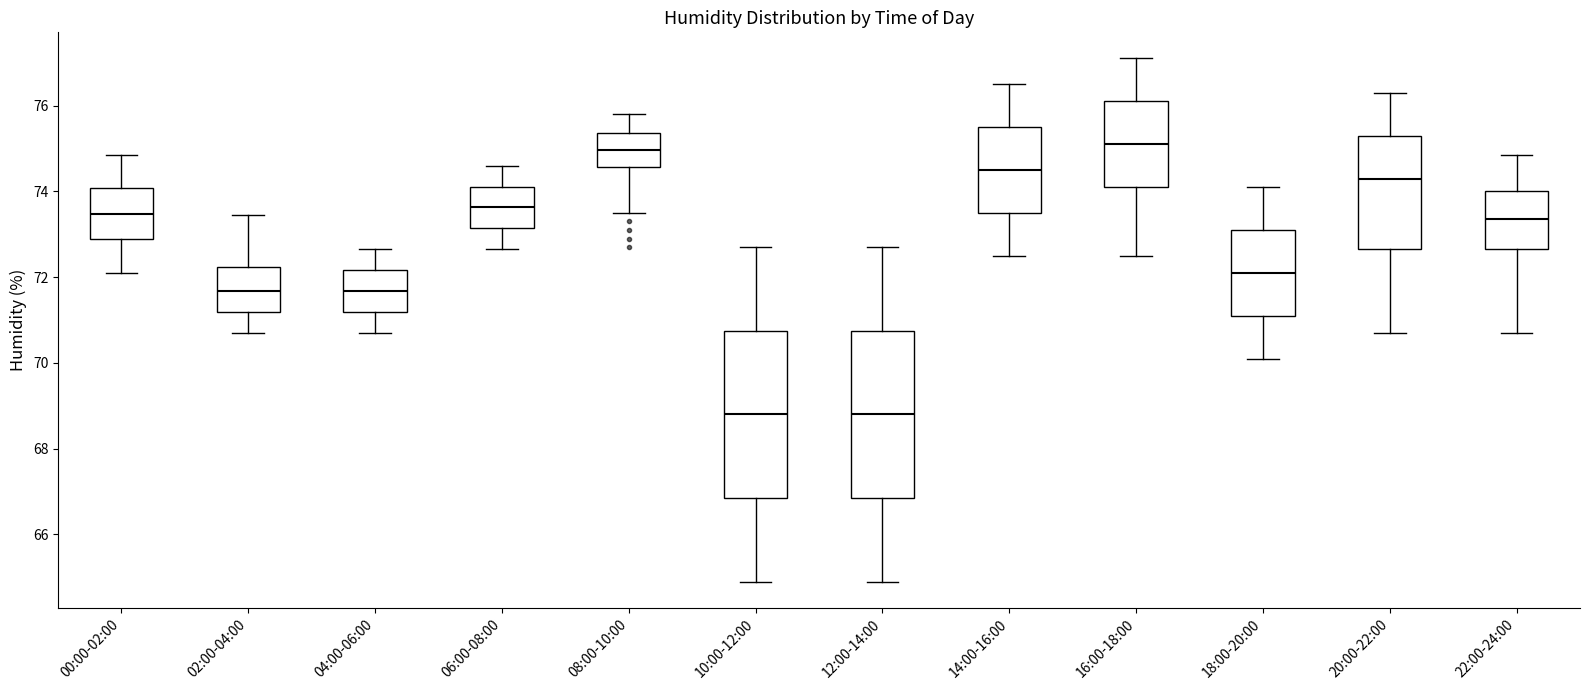

Reading left to right, transcribe this box plot: for each box, give where its median line is, the range the box spans, and where its two whiskers end, as read against the y-axis. The values are not printed on the chart, so give them approximately, as read against the axis.

00:00-02:00: median 73.4, box 72.8 to 74.0, whiskers 72.0 to 74.8
02:00-04:00: median 71.6, box 71.2 to 72.2, whiskers 70.8 to 73.4
04:00-06:00: median 71.6, box 71.2 to 72.2, whiskers 70.8 to 72.6
06:00-08:00: median 73.6, box 73.2 to 74.2, whiskers 72.6 to 74.6
08:00-10:00: median 75.0, box 74.6 to 75.4, whiskers 73.6 to 75.8
10:00-12:00: median 68.8, box 66.8 to 70.8, whiskers 65.0 to 72.8
12:00-14:00: median 68.8, box 66.8 to 70.8, whiskers 65.0 to 72.8
14:00-16:00: median 74.6, box 73.6 to 75.6, whiskers 72.6 to 76.6
16:00-18:00: median 75.2, box 74.2 to 76.2, whiskers 72.6 to 77.2
18:00-20:00: median 72.2, box 71.2 to 73.2, whiskers 70.2 to 74.2
20:00-22:00: median 74.4, box 72.6 to 75.4, whiskers 70.8 to 76.4
22:00-24:00: median 73.4, box 72.6 to 74.0, whiskers 70.8 to 74.8